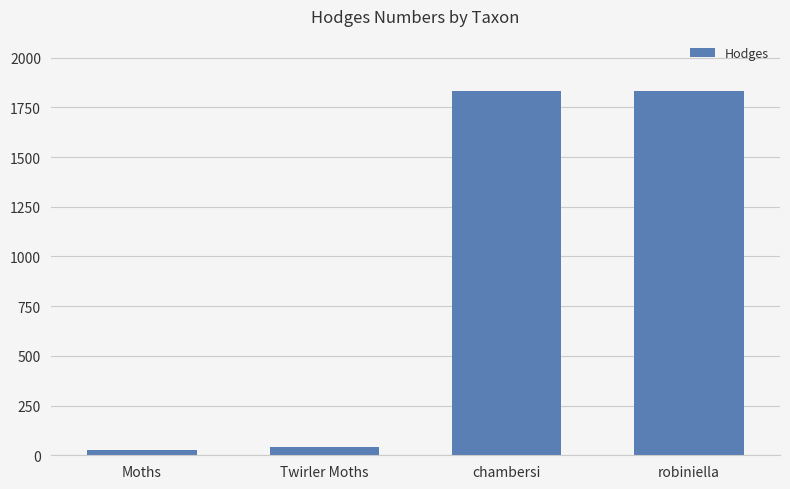

What is the maximum value shown in the chart?

1834.1